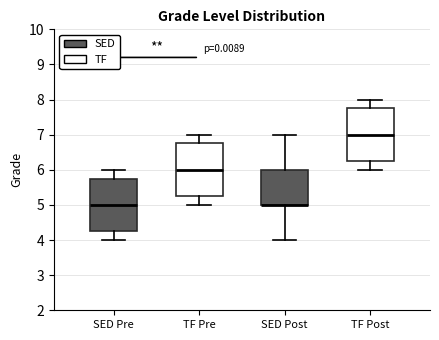

Where does the lower whisker of the box for SED Post end on the y-axis? The values are not printed on the chart, so give them approximately, as read against the axis.

4.0